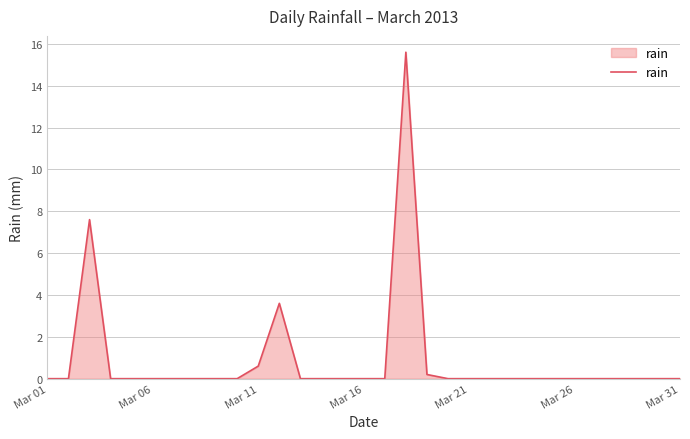

What is the average value?

0.9